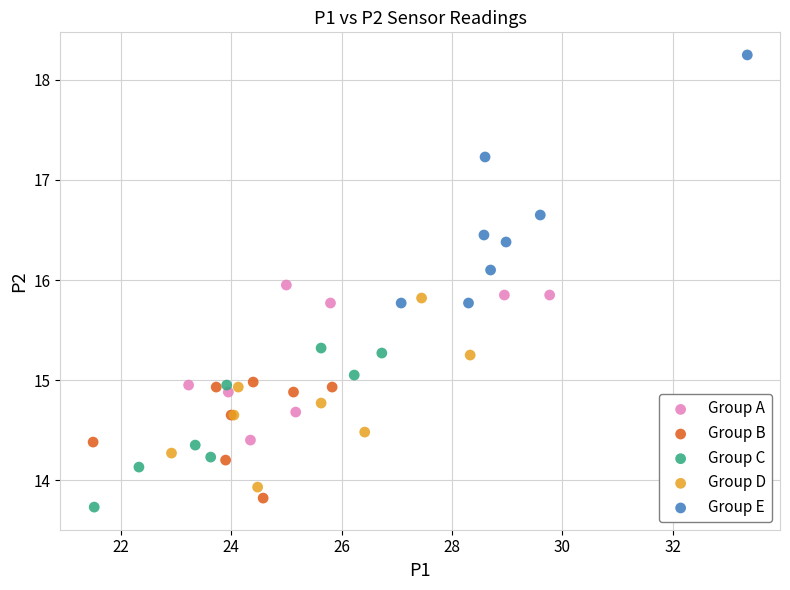

Which series has the largest Y range (max minus min)?

Group E